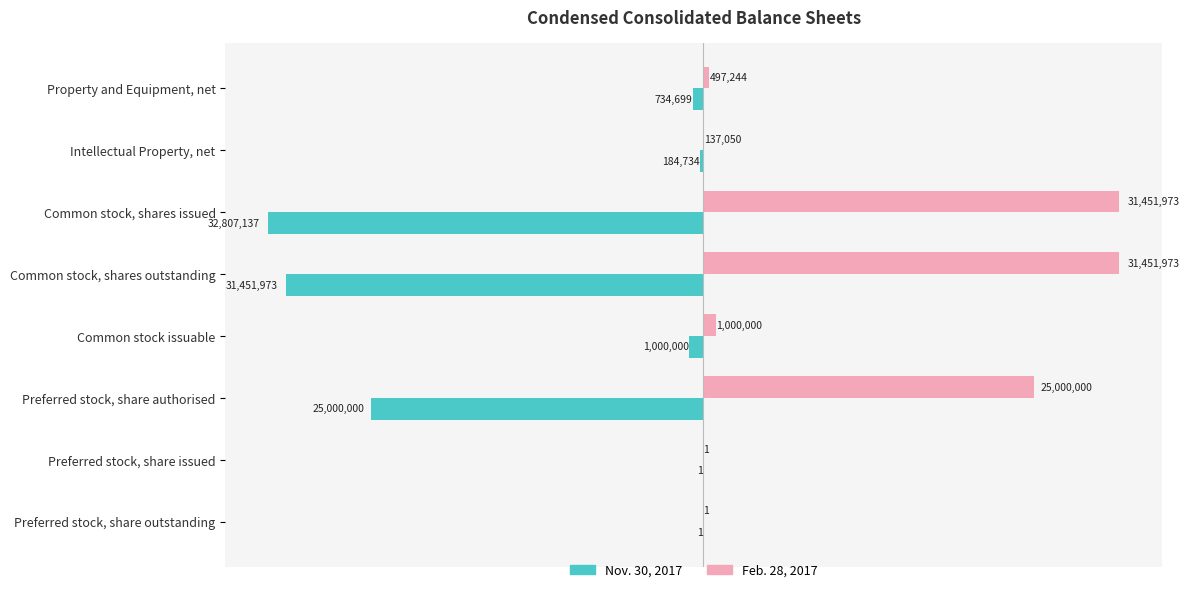

What are all the series names shown in the legend?

Nov. 30, 2017, Feb. 28, 2017